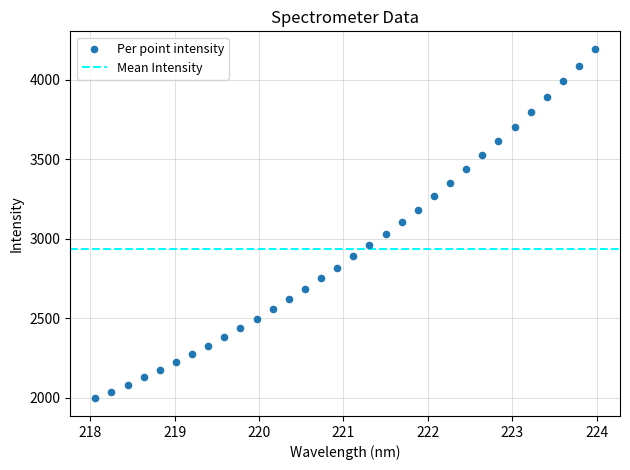

What is the range of X values (max minus min)?

5.9